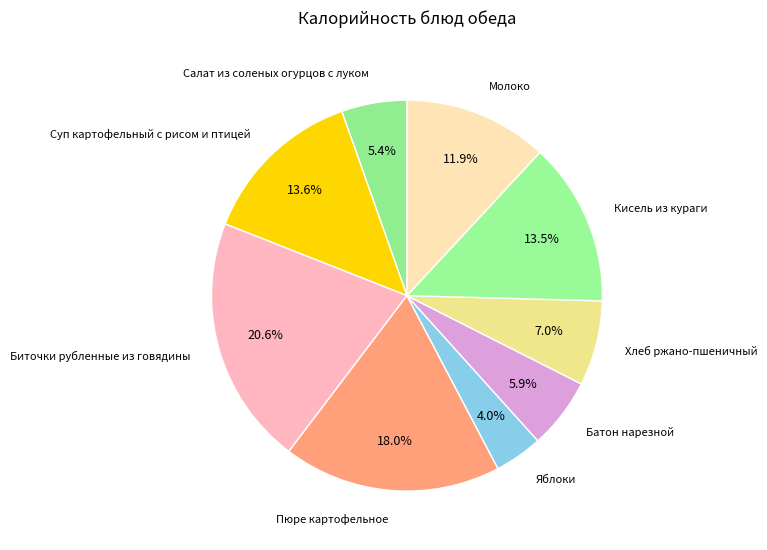

Approximately how many times larger is the value at Биточки рубленные из говядины compared to Хлеб ржано-пшеничный?

2.9